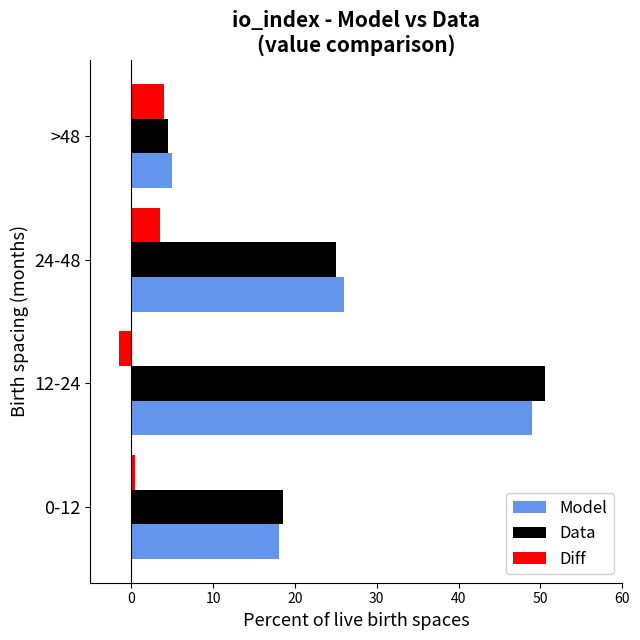

At which category is the sum across all series the highest?

12-24